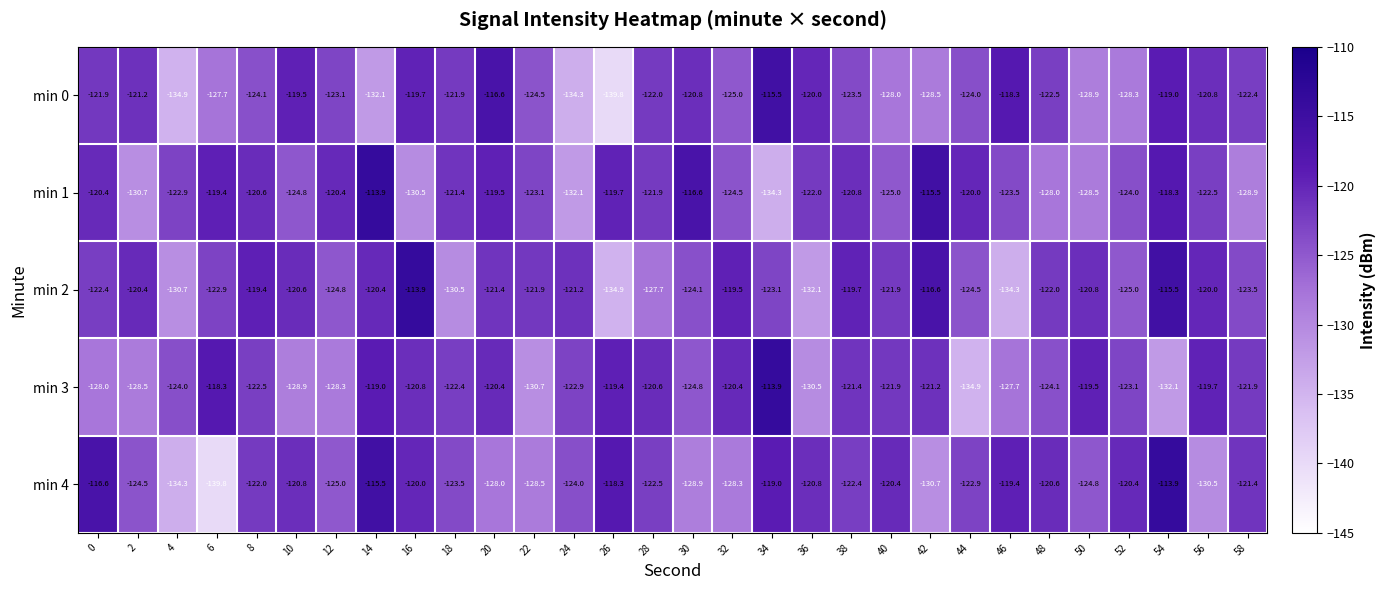

At which label does min 0 reach its minimum?

26